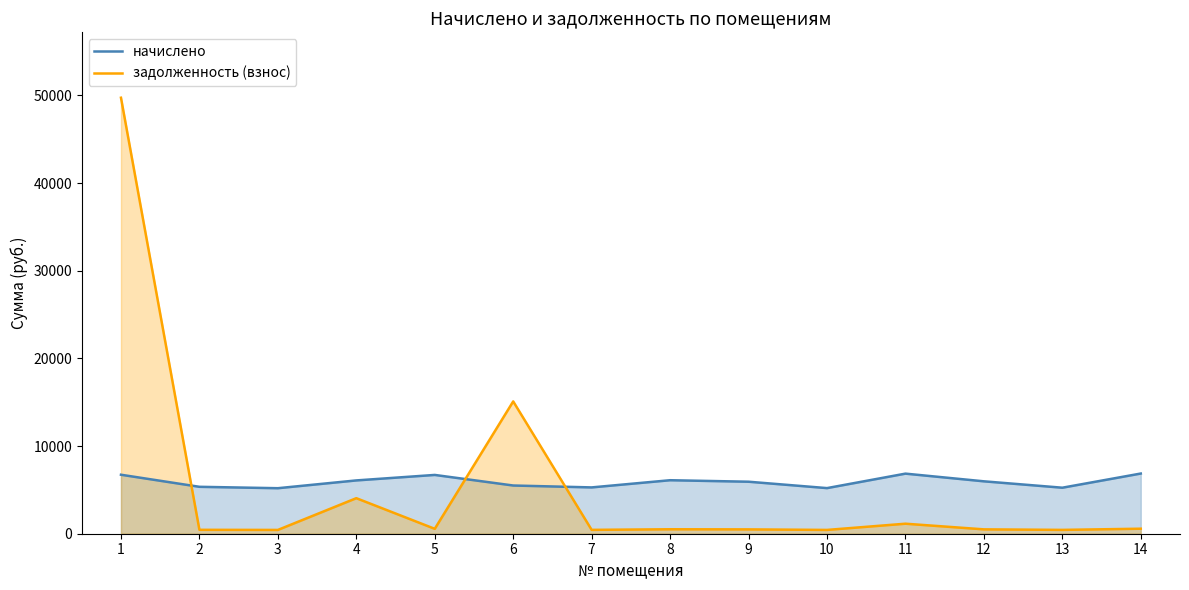

The value of начислено at 13 is 5249.9. True or false?

True